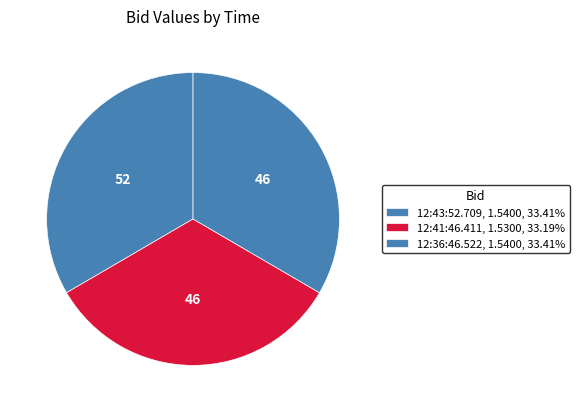

Which slice is the largest?

12:43:52.709